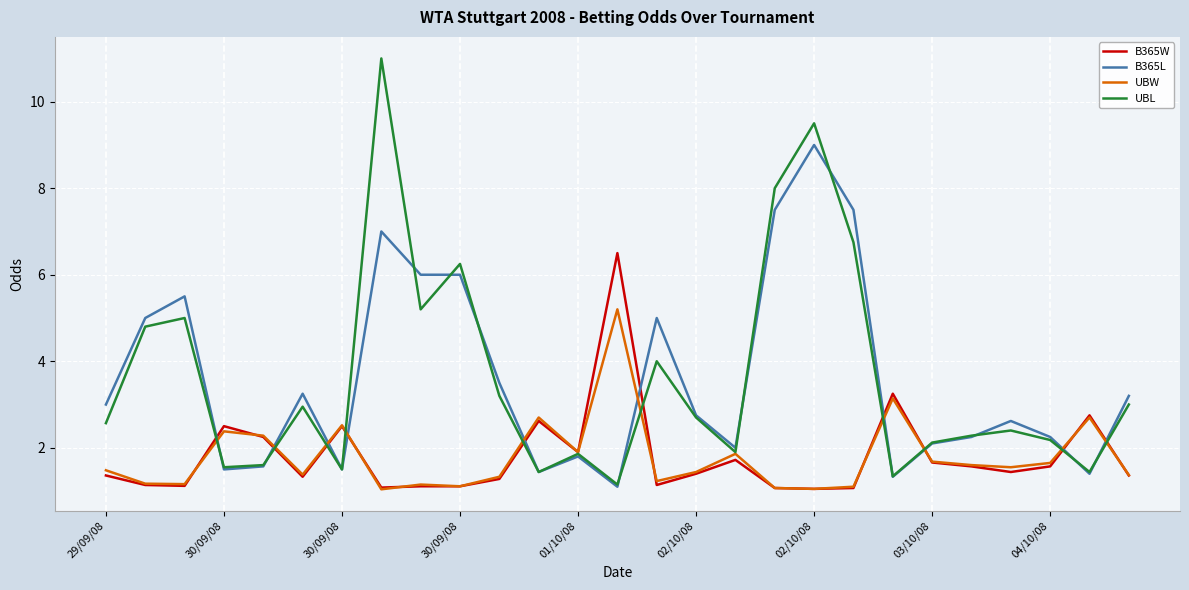

List the series in order of their peak value, lowest first.

UBW, B365W, B365L, UBL